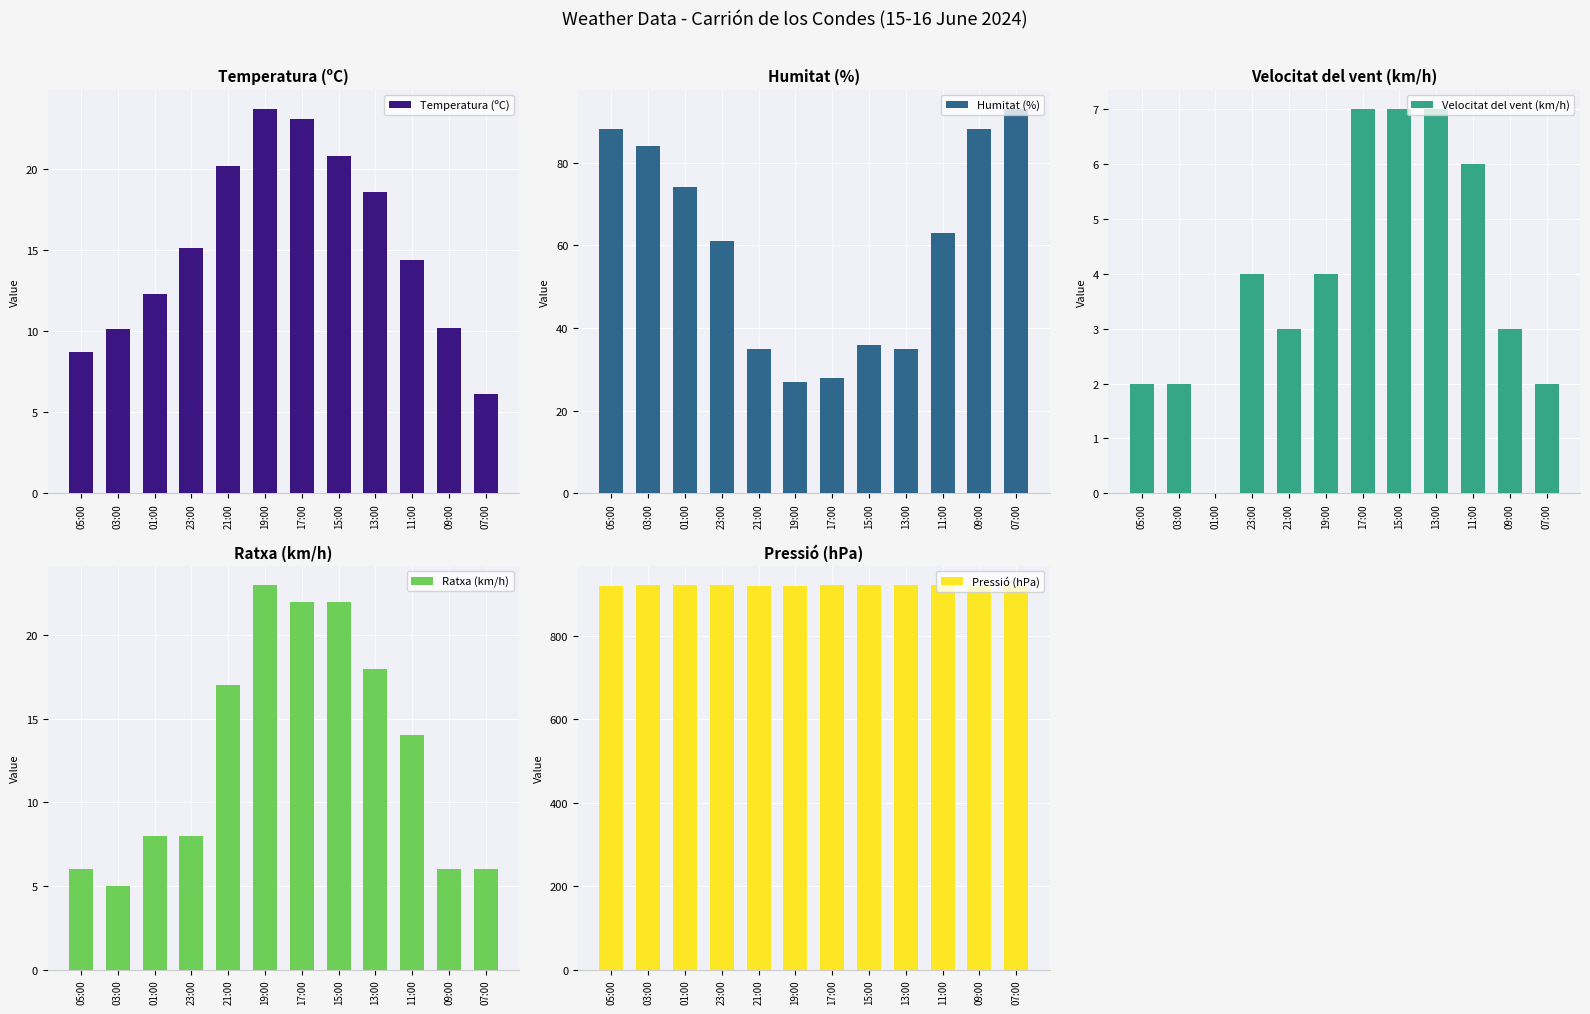

At 19:00, list the series in order from largest to smallest.

Pressió (hPa), Humitat (%), Temperatura (ºC), Ratxa (km/h), Velocitat del vent (km/h)